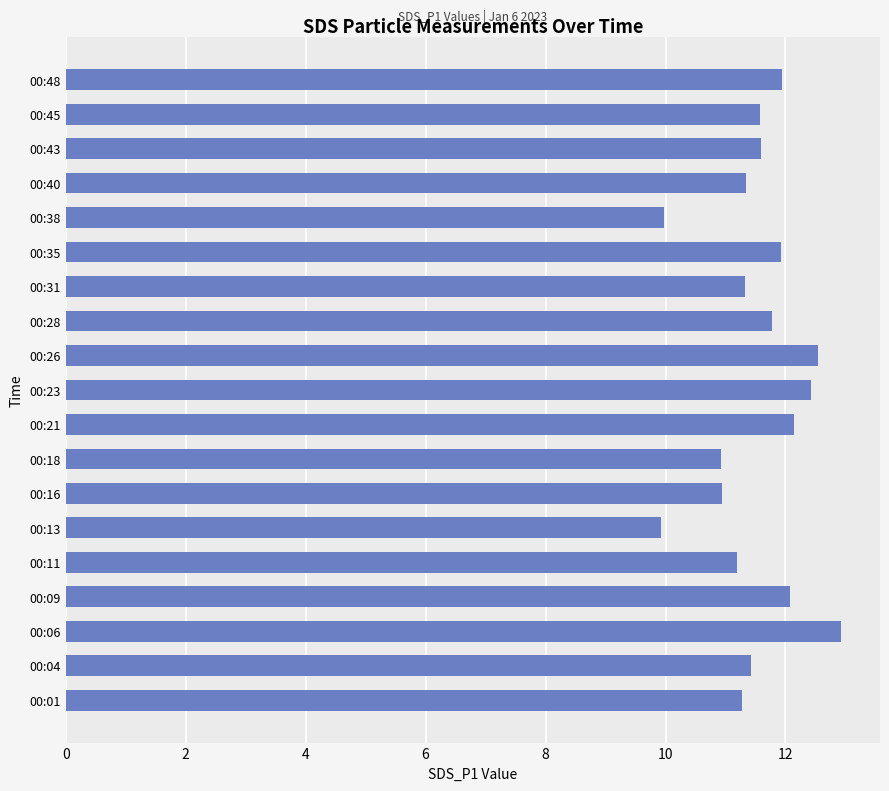

What is the change in value from 00:23 to 00:43?

-0.8